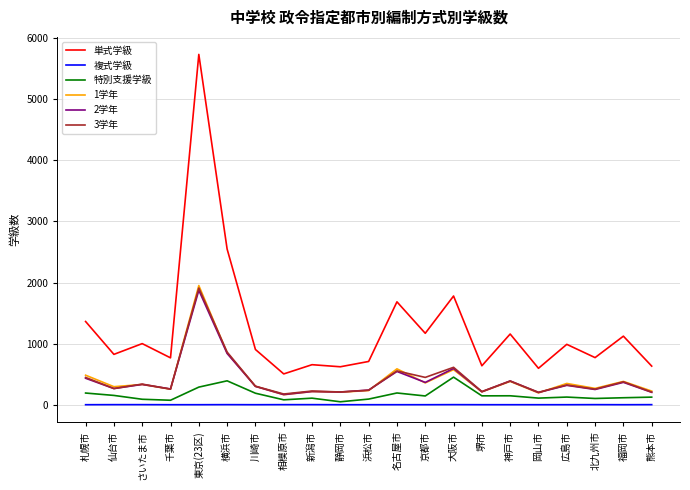

Read the 2学年 value at 相模原市, to the nearest 100.

200